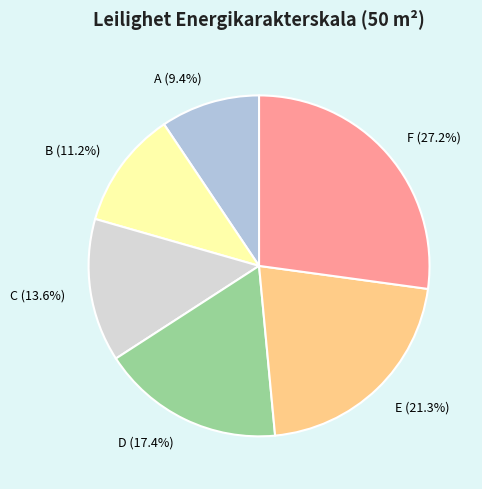

What percentage is the B slice, to the nearest percent?

11%